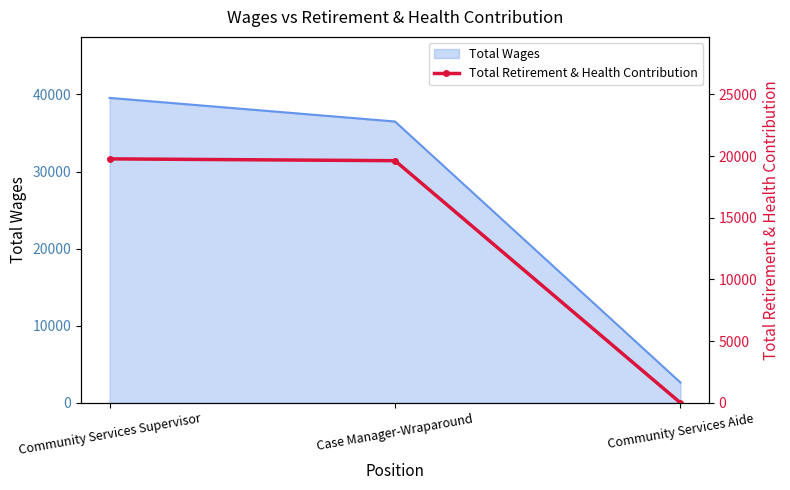

Reading left to right, what are all the values shown in this chart?

Community Services Supervisor=19769	Case Manager-Wraparound=19622	Community Services Aide=0